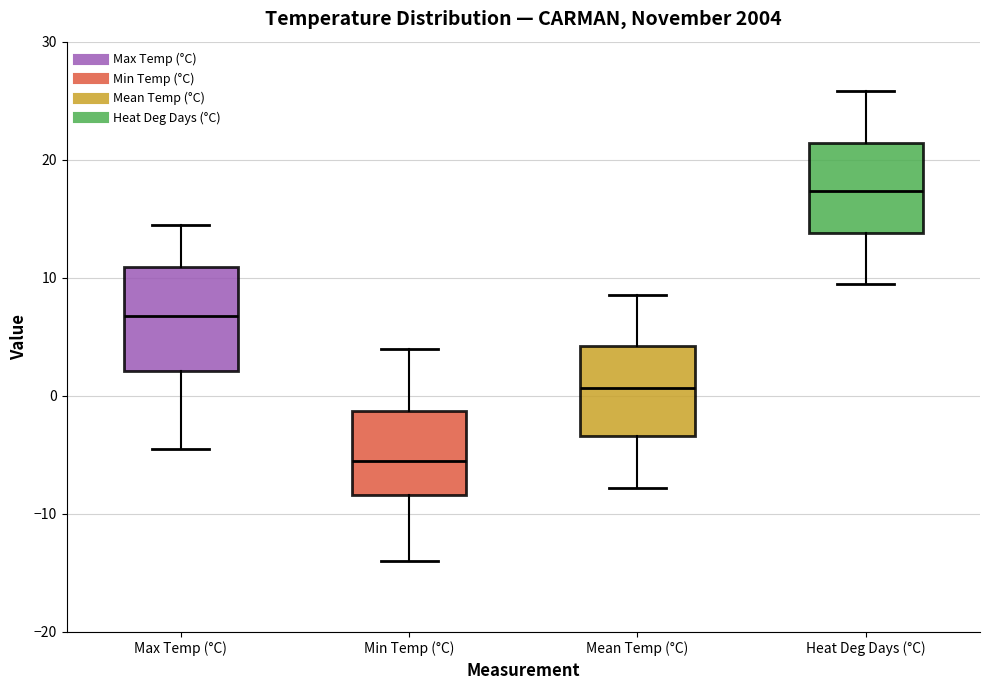

Reading left to right, read every box against the y-axis: the position of its median line, the range the box covers, and the ends of its whiskers. The values are not printed on the chart, so give them approximately, as read against the axis.

Max Temp (°C): median 7, box 2 to 11, whiskers -4 to 15
Min Temp (°C): median -5, box -8 to -1, whiskers -14 to 4
Mean Temp (°C): median 1, box -3 to 4, whiskers -8 to 9
Heat Deg Days (°C): median 17, box 14 to 21, whiskers 10 to 26